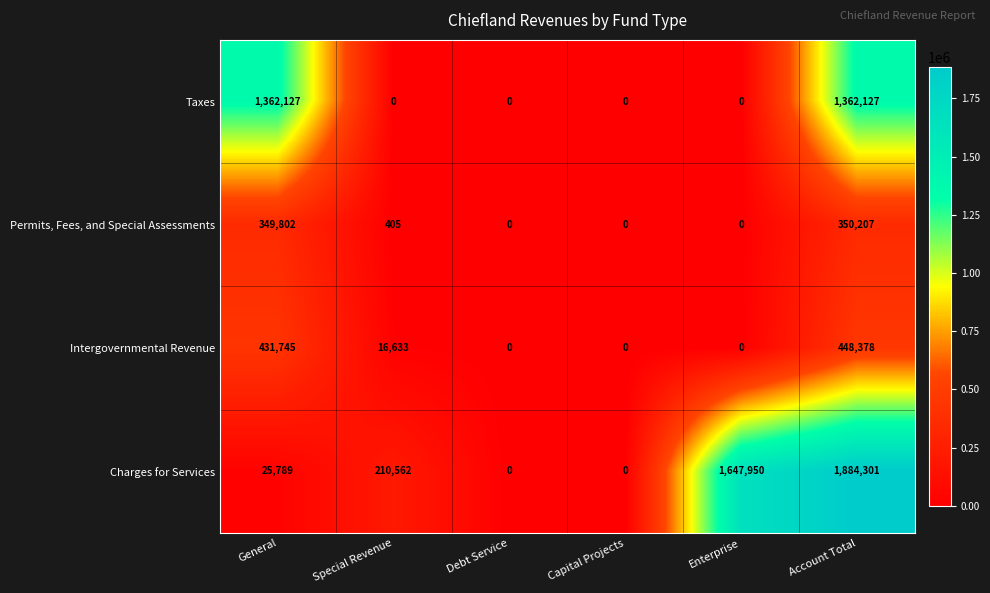

What is the maximum value for Charges for Services?

1884301